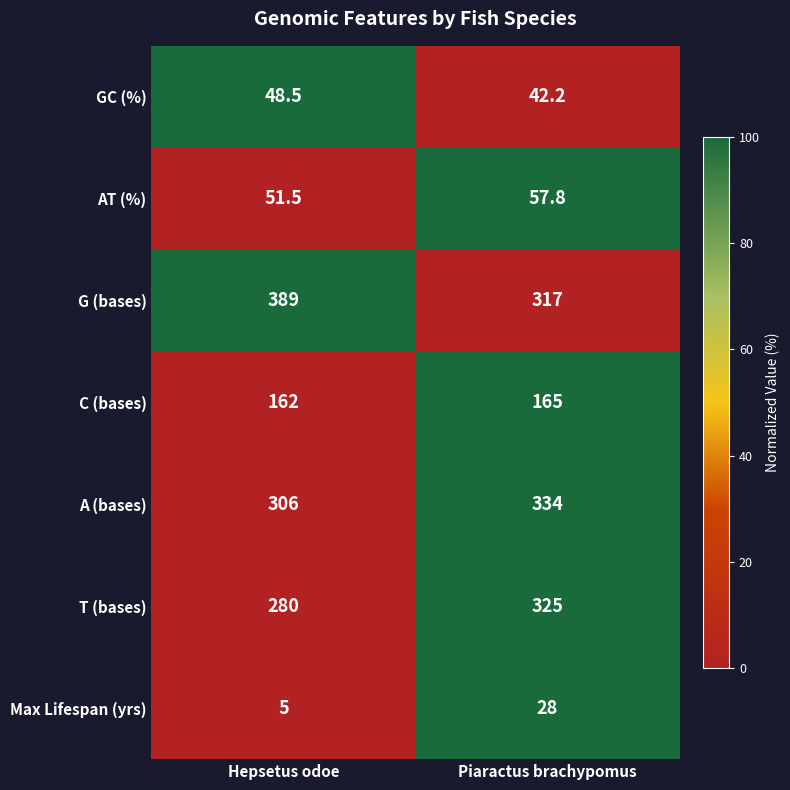

How many values in the C (bases) series are below 165?

1